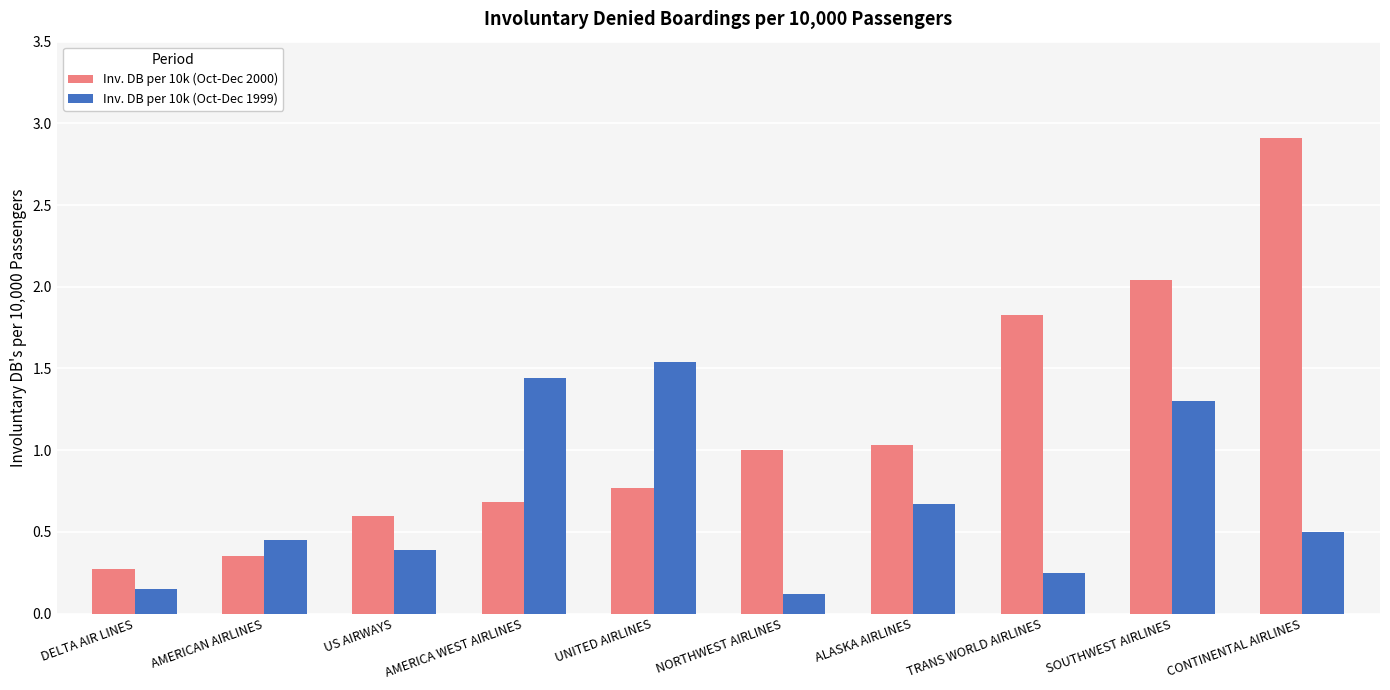

At how many categories does at least one series exceed 2?

2